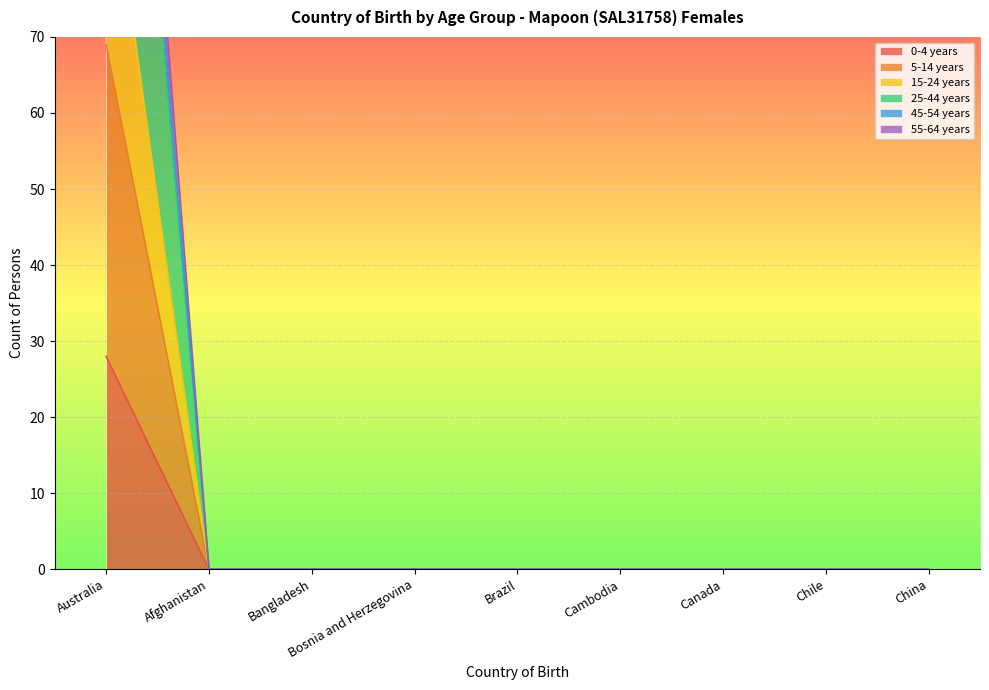

What is the difference between the maximum and minimum values in the 55-64 years series?

174